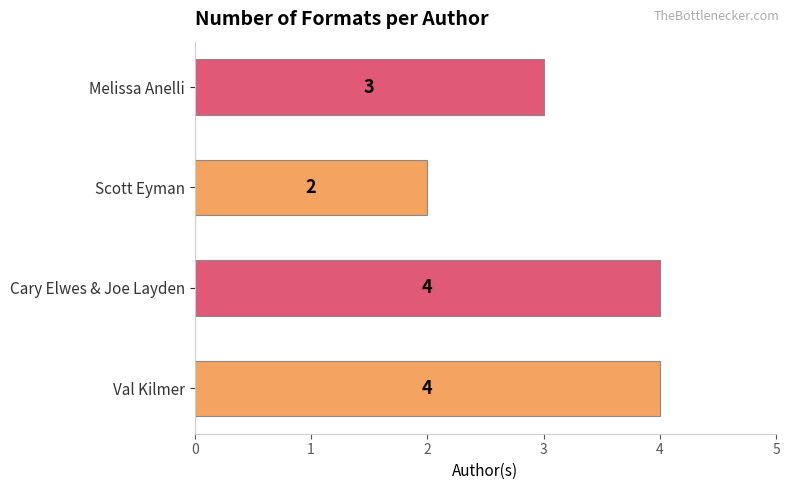

What value does the data have at Val Kilmer?

4